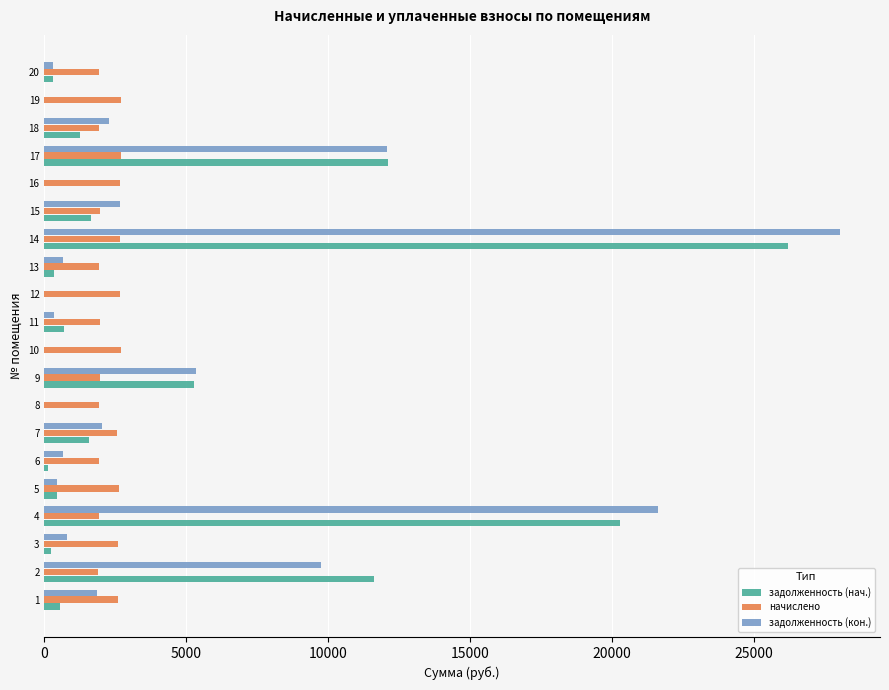

What is the sum of all задолженность (кон.) values?

88816.8